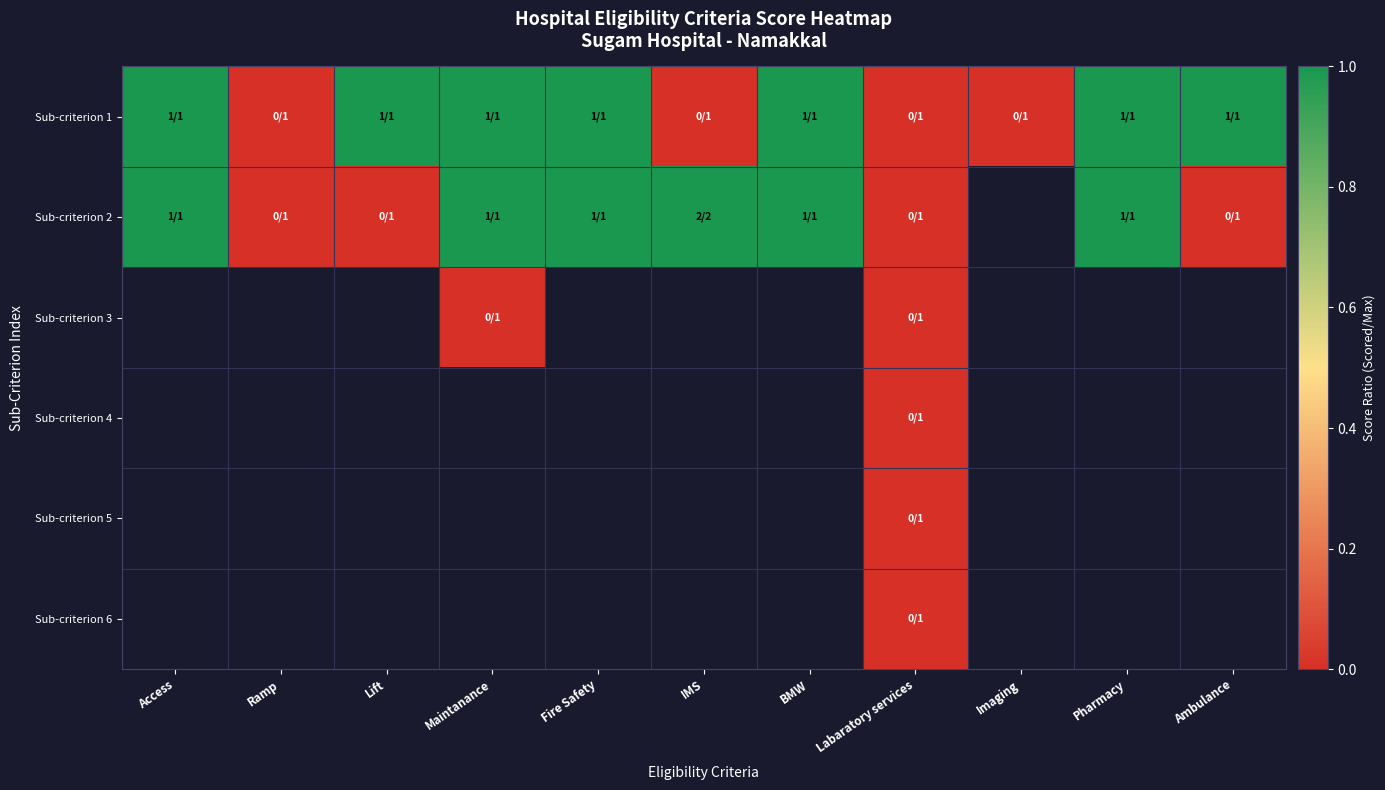

At which category does the chart reach its minimum across all series?

Ramp